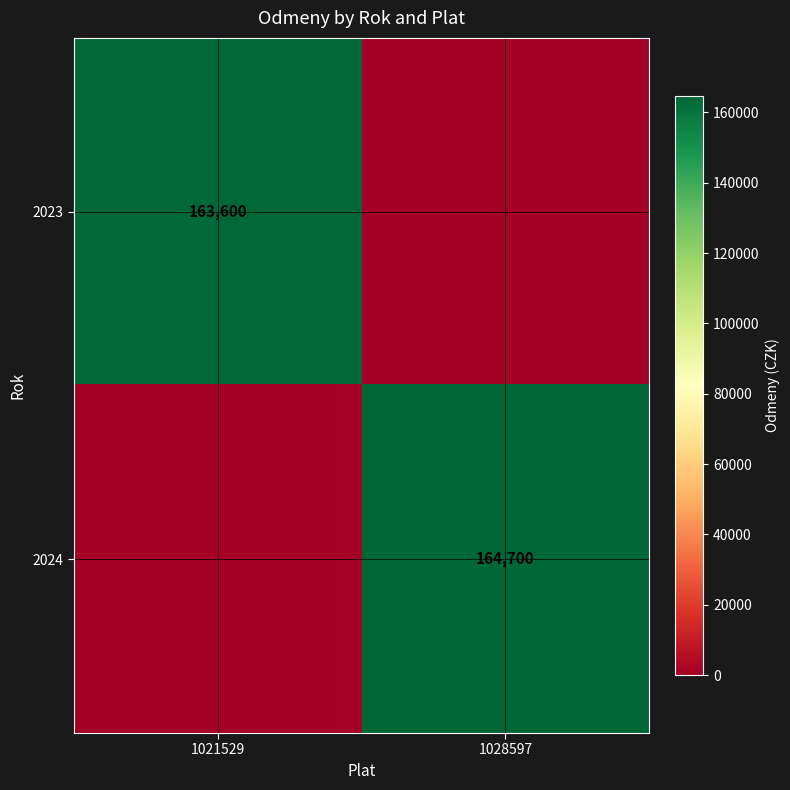

At how many categories does at least one series exceed 24130?

2